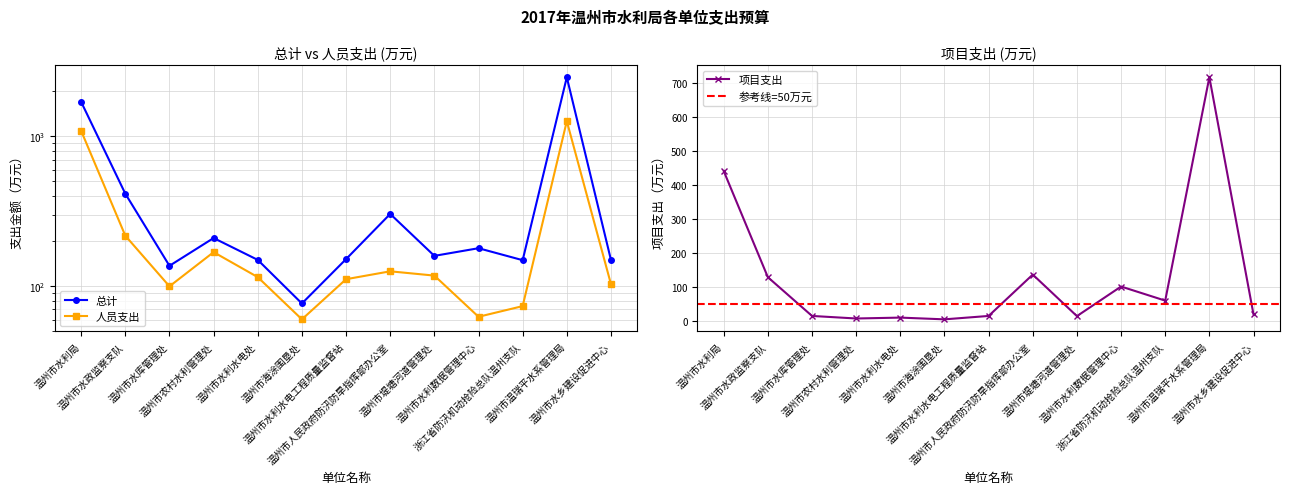

Reading left to right, transcribe all the data shown in this chart.

总计: 温州市水利局=1695.6	温州市水政监察支队=414.3	温州市水库管理处=136.9	温州市农村水利管理处=209.7	温州市水利水电处=149.9	温州市海涂围垦处=76.8	温州市水利水电工程质量监督站=151.7	温州市人民政府防汛防旱指挥部办公室=303.6	温州市堤塘河道管理处=159.5	温州市水利数据管理中心=179.4	浙江省防汛机动抢险总队温州支队=149.2	温州市温瑞平水系管理局=2476.8	温州市水乡建设促进中心=149.8
基本支出-人员支出: 温州市水利局=1087.5	温州市水政监察支队=217.2	温州市水库管理处=99.9	温州市农村水利管理处=168.9	温州市水利水电处=115.0	温州市海涂围垦处=60.2	温州市水利水电工程质量监督站=111.5	温州市人民政府防汛防旱指挥部办公室=125.8	温州市堤塘河道管理处=117.8	温州市水利数据管理中心=62.6	浙江省防汛机动抢险总队温州支队=73.7	温州市温瑞平水系管理局=1261.8	温州市水乡建设促进中心=103.3
项目支出: 温州市水利局=441.9	温州市水政监察支队=129.5	温州市水库管理处=15.5	温州市农村水利管理处=8.0	温州市水利水电处=10.6	温州市海涂围垦处=5.5	温州市水利水电工程质量监督站=15.5	温州市人民政府防汛防旱指挥部办公室=137.2	温州市堤塘河道管理处=15.0	温州市水利数据管理中心=102.0	浙江省防汛机动抢险总队温州支队=60.6	温州市温瑞平水系管理局=717.9	温州市水乡建设促进中心=20.0